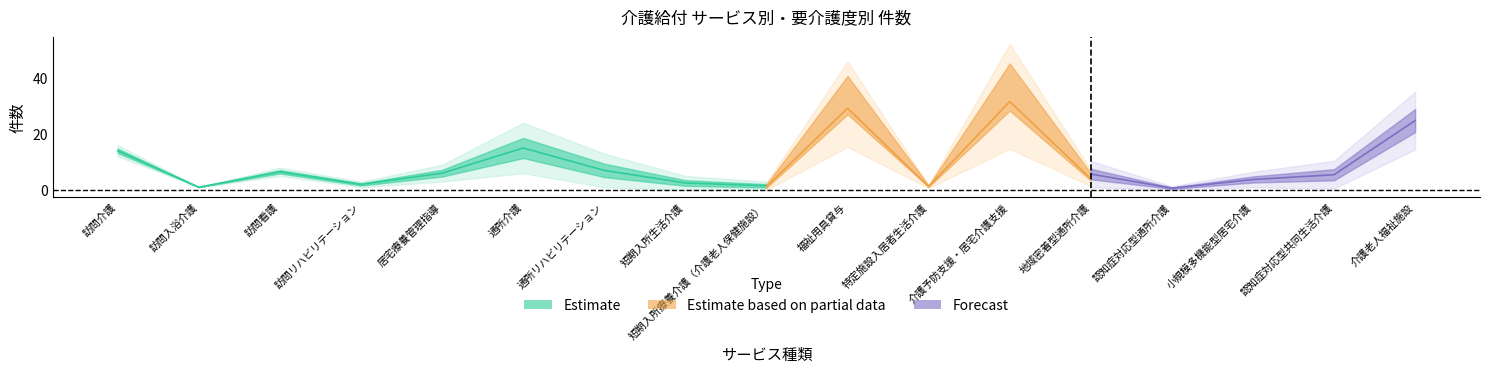

At which label is 要介護5（現物） closest to 14?

訪問介護